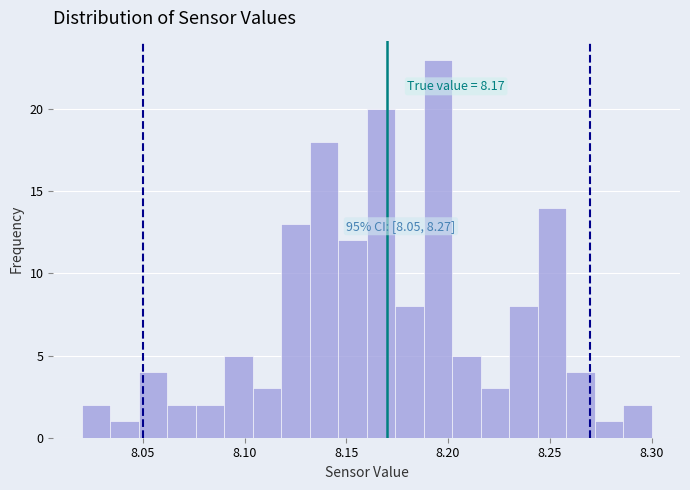

Around what value on the x-axis is the tallest bar? Give the approximate position of its centre, as read against the axis.

8.195